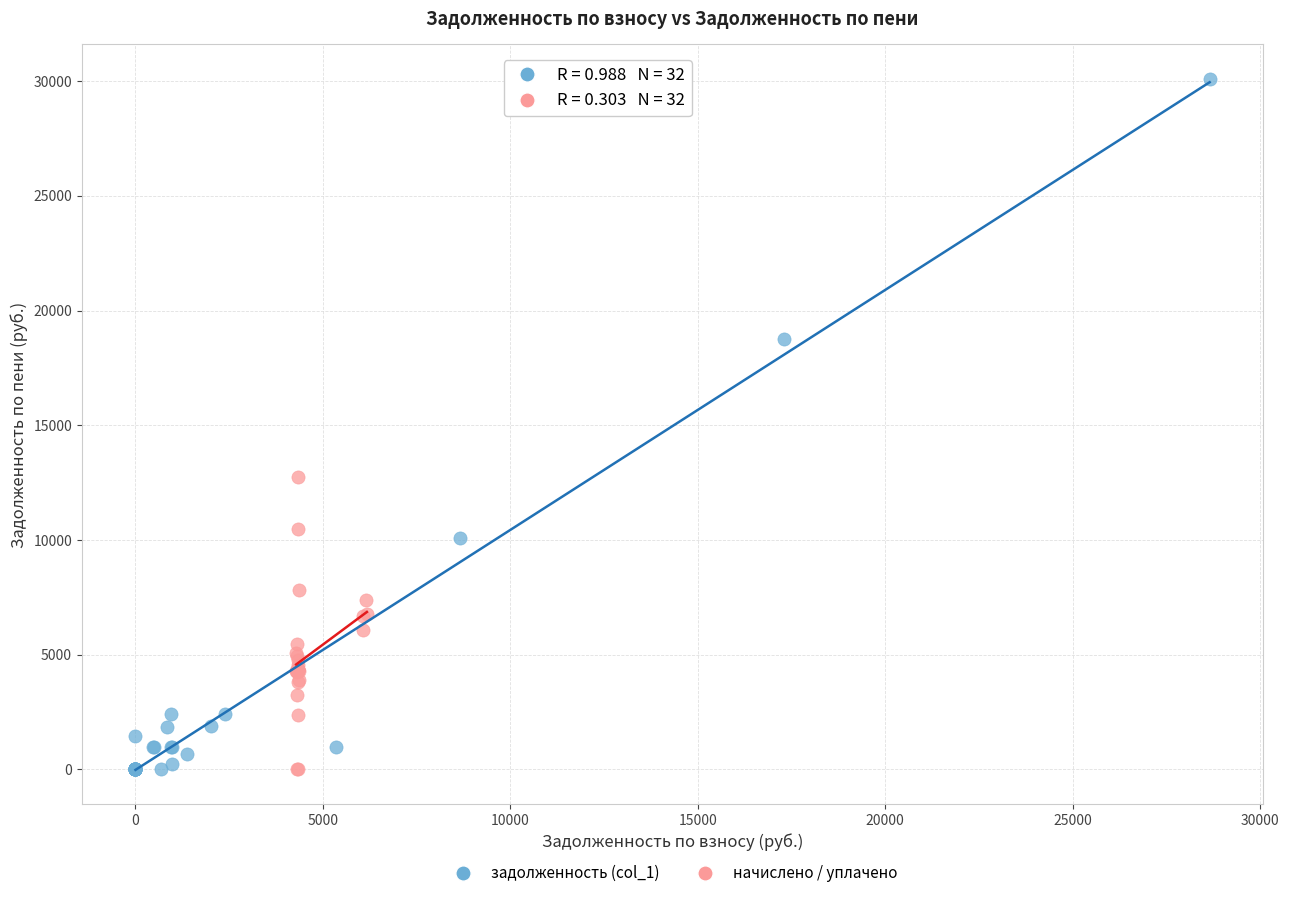

Which series has the widest spread of Y values?

задолженность (col_1)